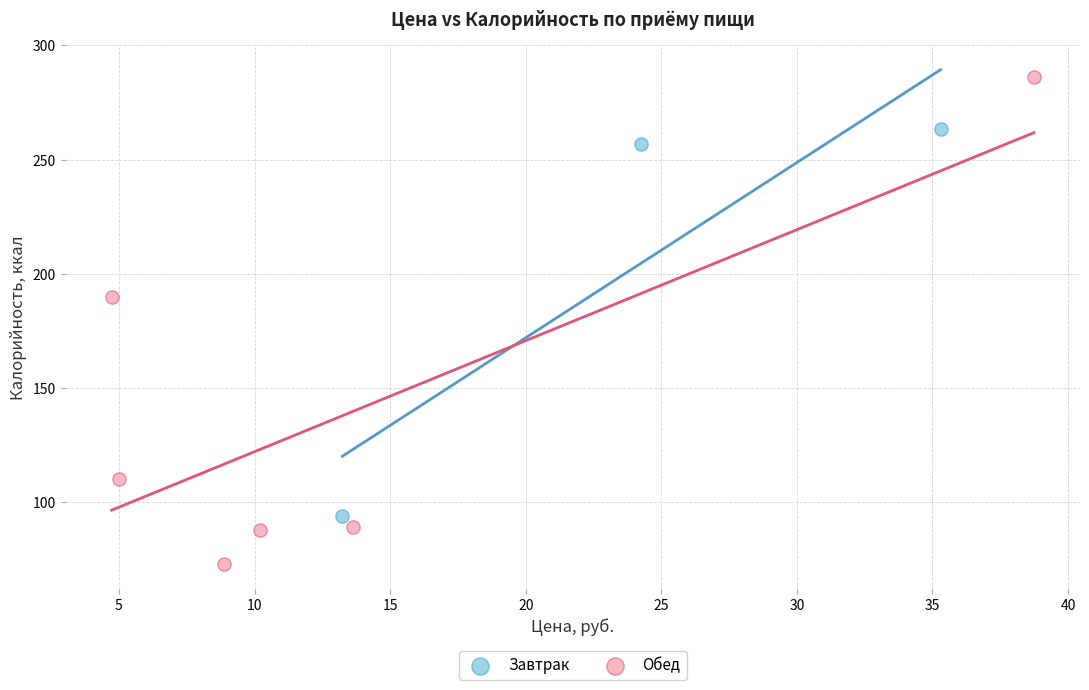

Which series reaches the maximum Y coordinate?

Обед